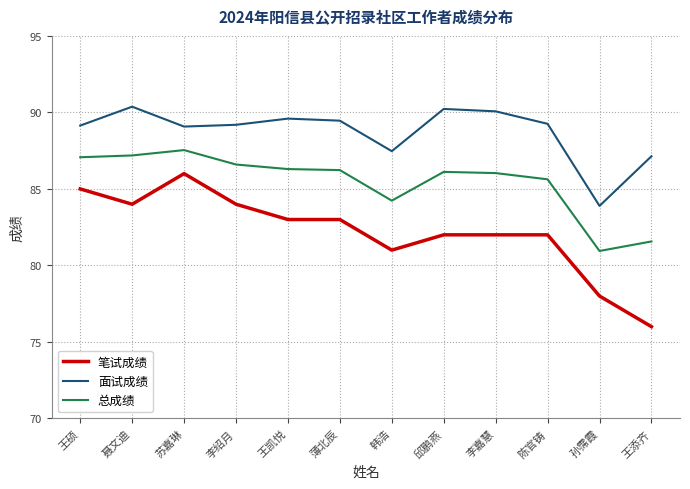

Which series has the widest spread of values?

笔试成绩